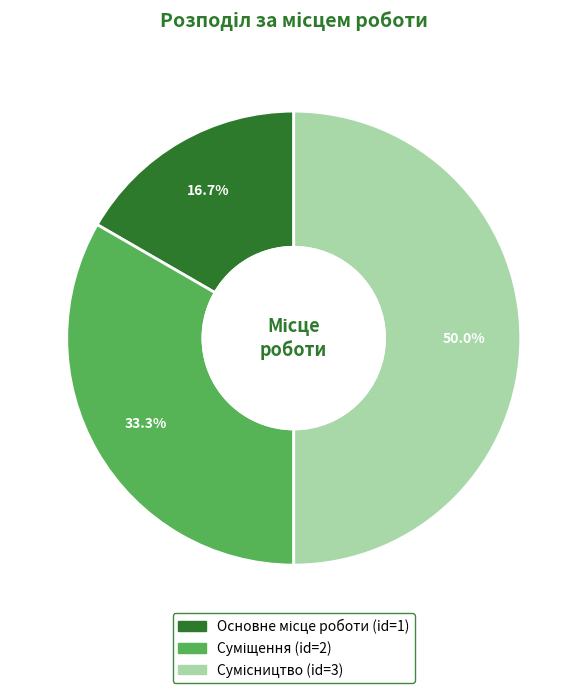

How many slices are in this pie chart?

3